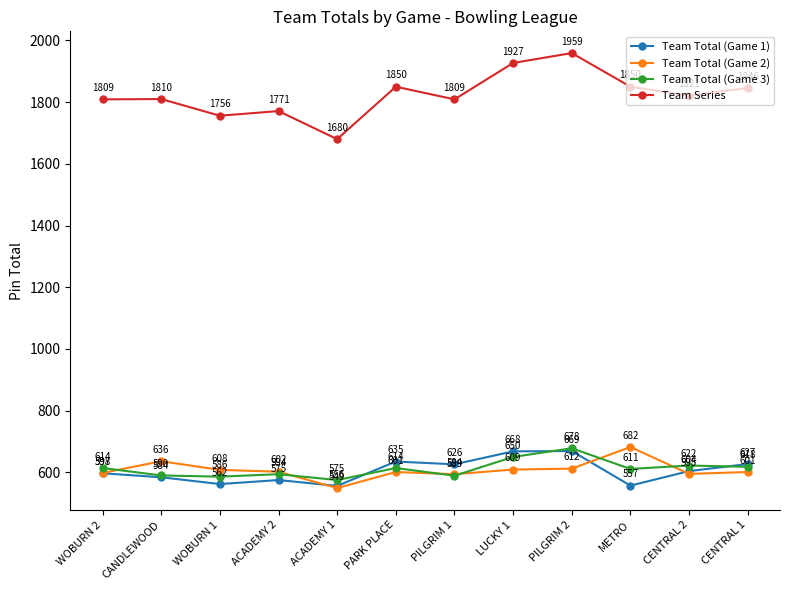

After their last crossing, which series has the higher values: Team Total (Game 2) or Team Total (Game 3)?

Team Total (Game 3)